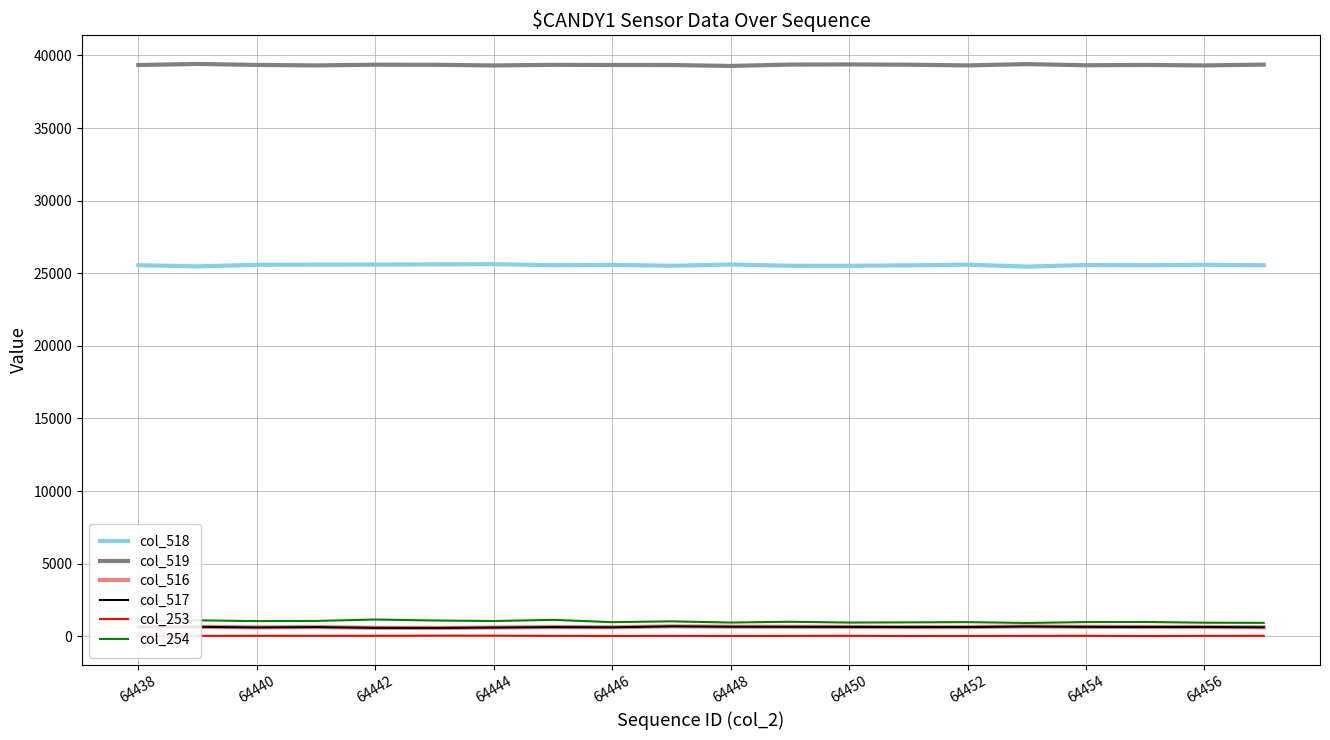

How many categories are shown in the chart?

20